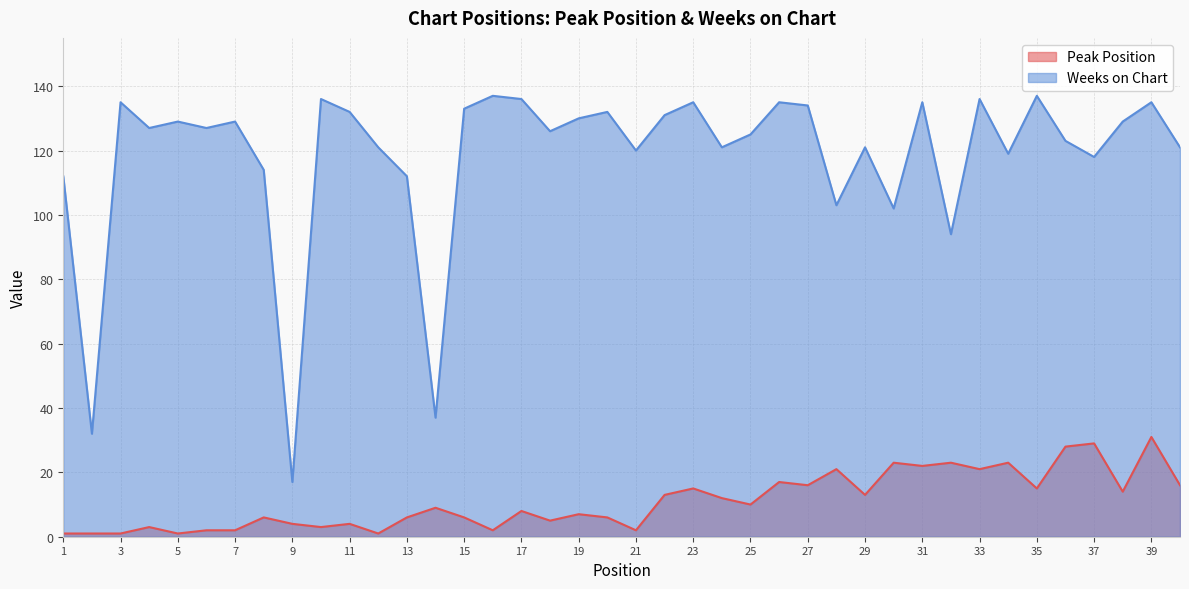

True or false: Peak Position and Weeks on Chart intersect in this chart.

False